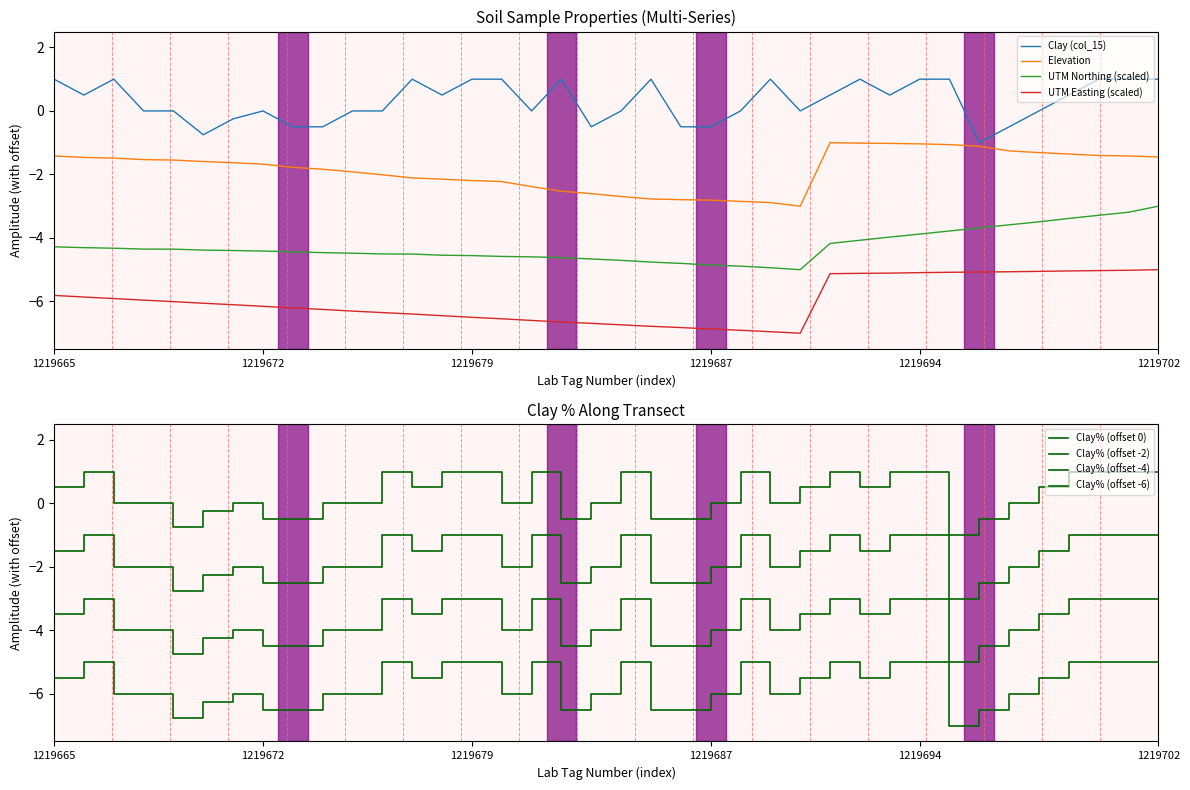

Reading left to right, extract all data points from this chart.

Clay (col_15): 1219665=1.0	1219666=0.5	1219667=1.0	1219668=0.0	1219669=0.0	1219670=-0.8	1219671=-0.2	1219672=0.0	1219673=-0.5	1219674=-0.5	1219675=0.0	1219676=0.0	1219677=1.0	1219678=0.5	1219679=1.0	1219680=1.0	1219681=0.0	1219682=1.0	1219683=-0.5	1219684=0.0	1219685=1.0	1219686=-0.5	1219687=-0.5	1219688=0.0	1219689=1.0	1219690=0.0	1219691=0.5	1219692=1.0	1219693=0.5	1219694=1.0	1219695=1.0	1219696=-1.0	1219697=-0.5	1219698=0.0	1219699=0.5	1219700=1.0	1219701=1.0	1219702=1.0
Elevation: 1219665=-1.4	1219666=-1.5	1219667=-1.5	1219668=-1.5	1219669=-1.5	1219670=-1.6	1219671=-1.6	1219672=-1.7	1219673=-1.8	1219674=-1.8	1219675=-1.9	1219676=-2.0	1219677=-2.1	1219678=-2.1	1219679=-2.2	1219680=-2.2	1219681=-2.4	1219682=-2.5	1219683=-2.6	1219684=-2.7	1219685=-2.8	1219686=-2.8	1219687=-2.8	1219688=-2.8	1219689=-2.9	1219690=-3.0	1219691=-1.0	1219692=-1.0	1219693=-1.0	1219694=-1.0	1219695=-1.1	1219696=-1.1	1219697=-1.3	1219698=-1.3	1219699=-1.4	1219700=-1.4	1219701=-1.4	1219702=-1.4
UTM Northing (scaled): 1219665=-4.3	1219666=-4.3	1219667=-4.3	1219668=-4.4	1219669=-4.4	1219670=-4.4	1219671=-4.4	1219672=-4.4	1219673=-4.4	1219674=-4.5	1219675=-4.5	1219676=-4.5	1219677=-4.5	1219678=-4.5	1219679=-4.6	1219680=-4.6	1219681=-4.6	1219682=-4.6	1219683=-4.7	1219684=-4.7	1219685=-4.8	1219686=-4.8	1219687=-4.9	1219688=-4.9	1219689=-4.9	1219690=-5.0	1219691=-4.2	1219692=-4.1	1219693=-4.0	1219694=-3.9	1219695=-3.8	1219696=-3.7	1219697=-3.6	1219698=-3.5	1219699=-3.4	1219700=-3.3	1219701=-3.2	1219702=-3.0
UTM Easting (scaled): 1219665=-5.8	1219666=-5.9	1219667=-5.9	1219668=-6.0	1219669=-6.0	1219670=-6.1	1219671=-6.1	1219672=-6.2	1219673=-6.2	1219674=-6.3	1219675=-6.3	1219676=-6.4	1219677=-6.4	1219678=-6.4	1219679=-6.5	1219680=-6.5	1219681=-6.6	1219682=-6.6	1219683=-6.7	1219684=-6.7	1219685=-6.8	1219686=-6.8	1219687=-6.9	1219688=-6.9	1219689=-7.0	1219690=-7.0	1219691=-5.1	1219692=-5.1	1219693=-5.1	1219694=-5.1	1219695=-5.1	1219696=-5.1	1219697=-5.1	1219698=-5.1	1219699=-5.0	1219700=-5.0	1219701=-5.0	1219702=-5.0